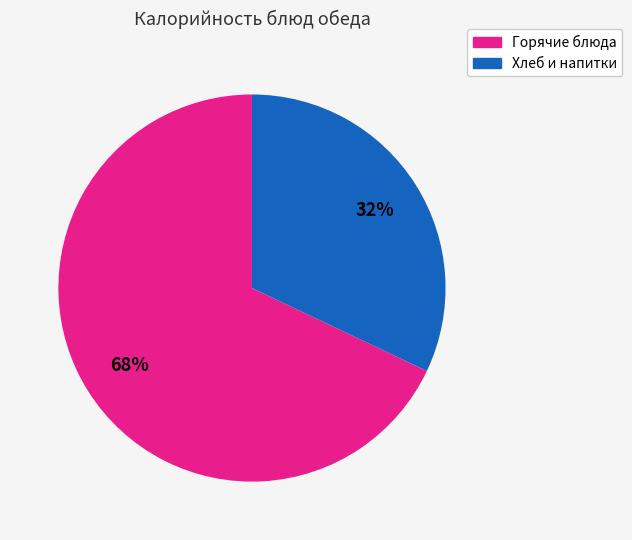

Combined, do Хлеб и напитки and Горячие блюда account for over 50%?

Yes